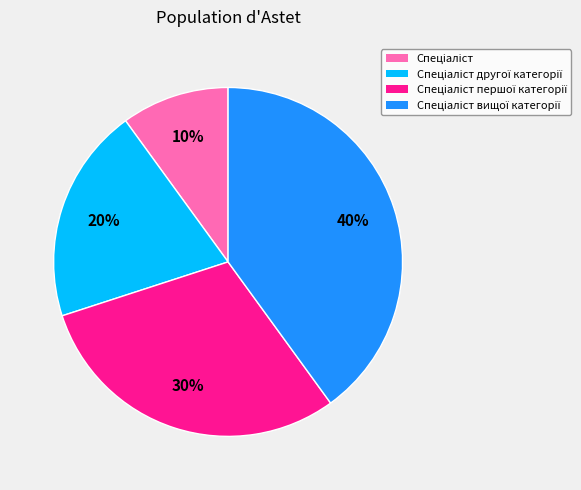

To the nearest percent, what is the average slice percentage?

25%